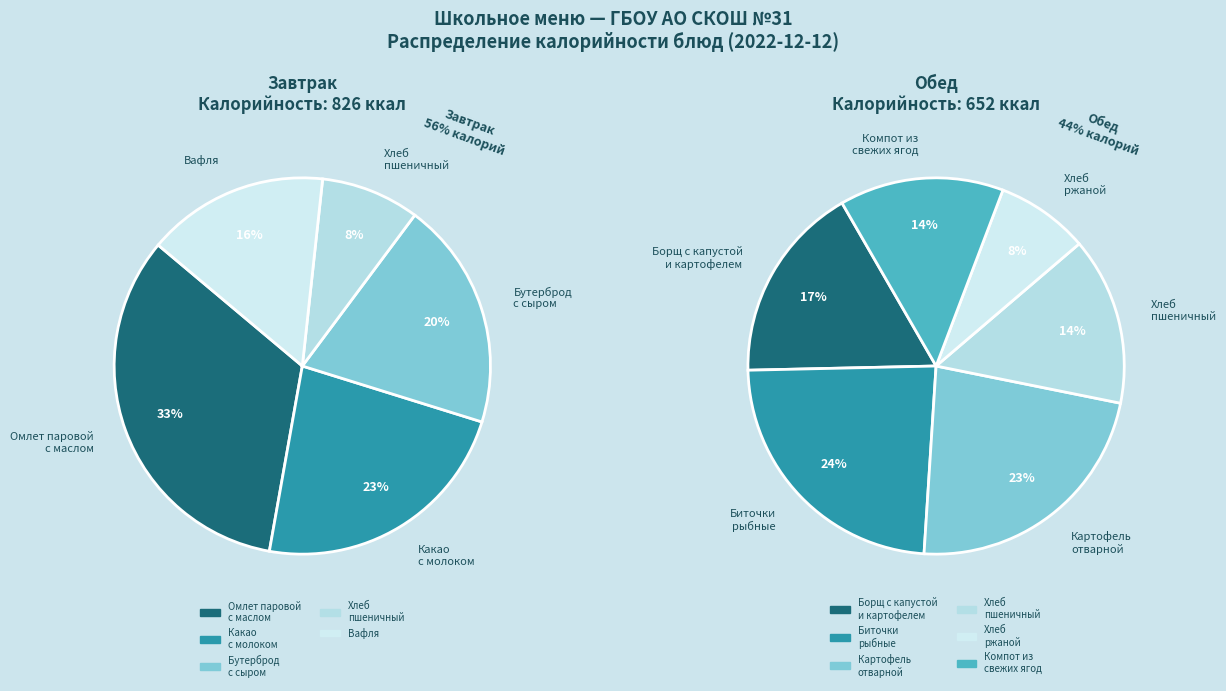

How many segments does this pie chart have?

11